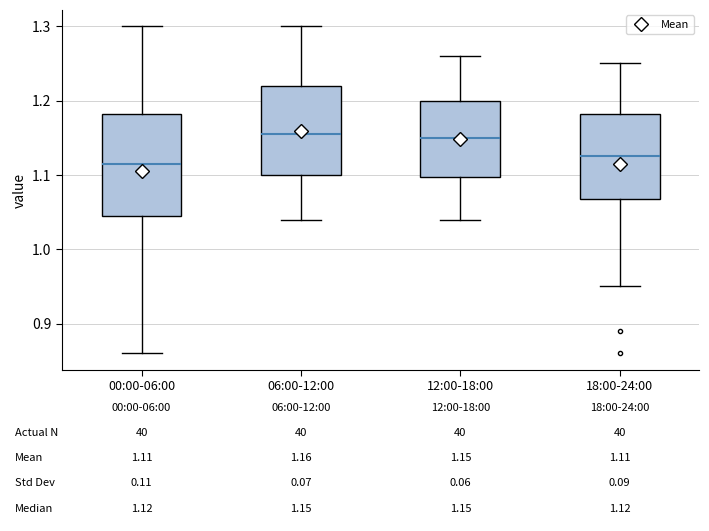

Comparing the boxes themselves (not the whiskers), which one is the tallest?

00:00-06:00